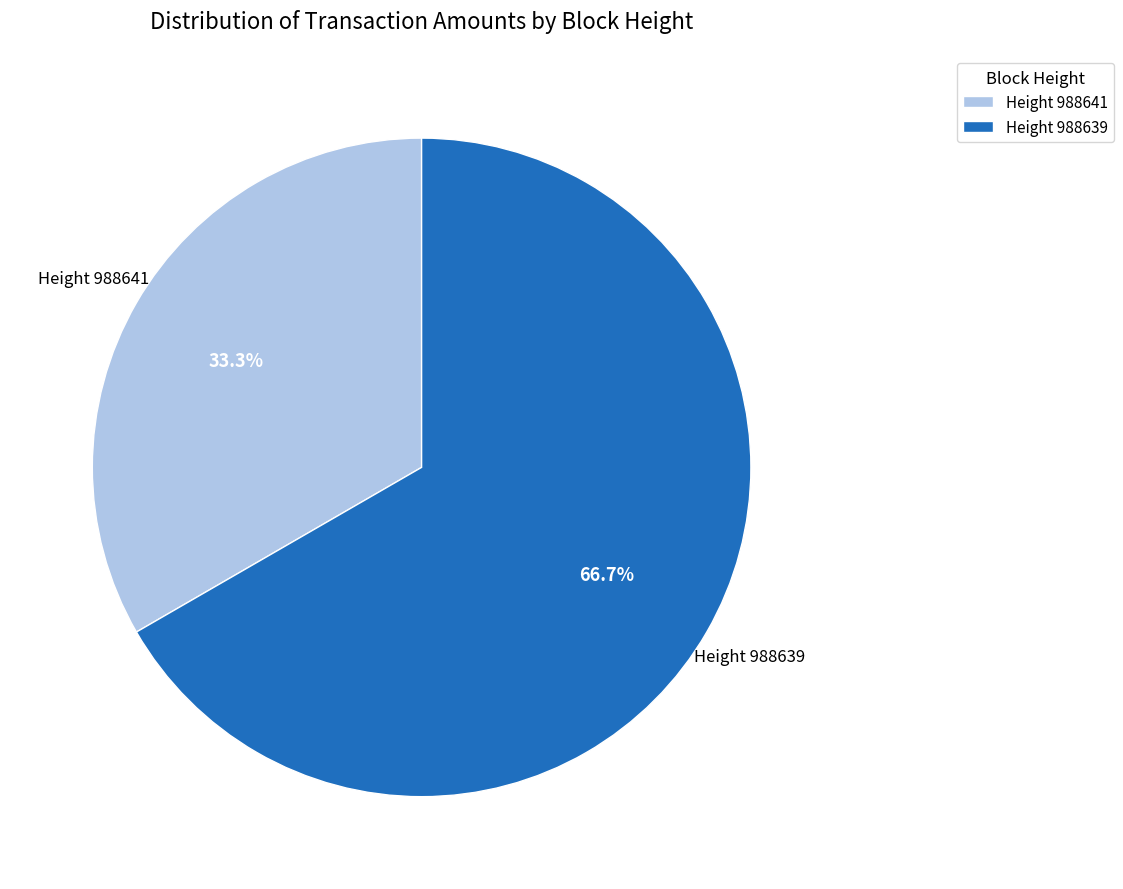

What is the majority slice?

Height 988639